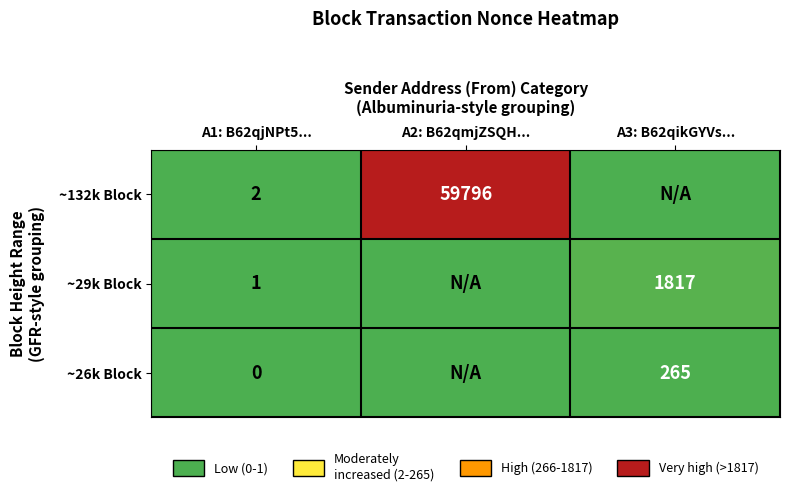

What is the spread (max minus min) of values at A1: B62qjNPt5...?

2